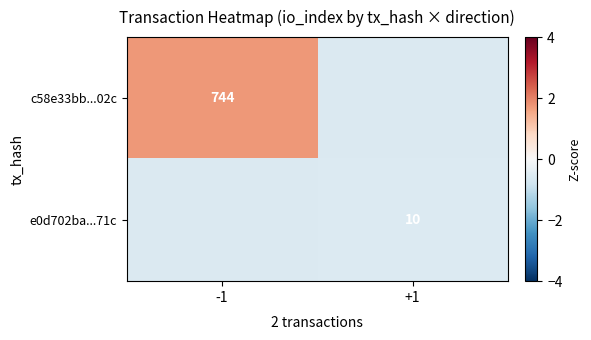

Which series has the largest range (max minus min)?

c58e33bb...02c